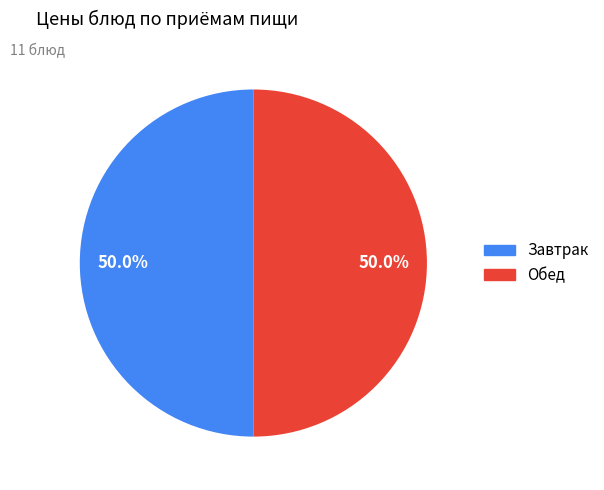

To the nearest percent, what is the average slice percentage?

50%